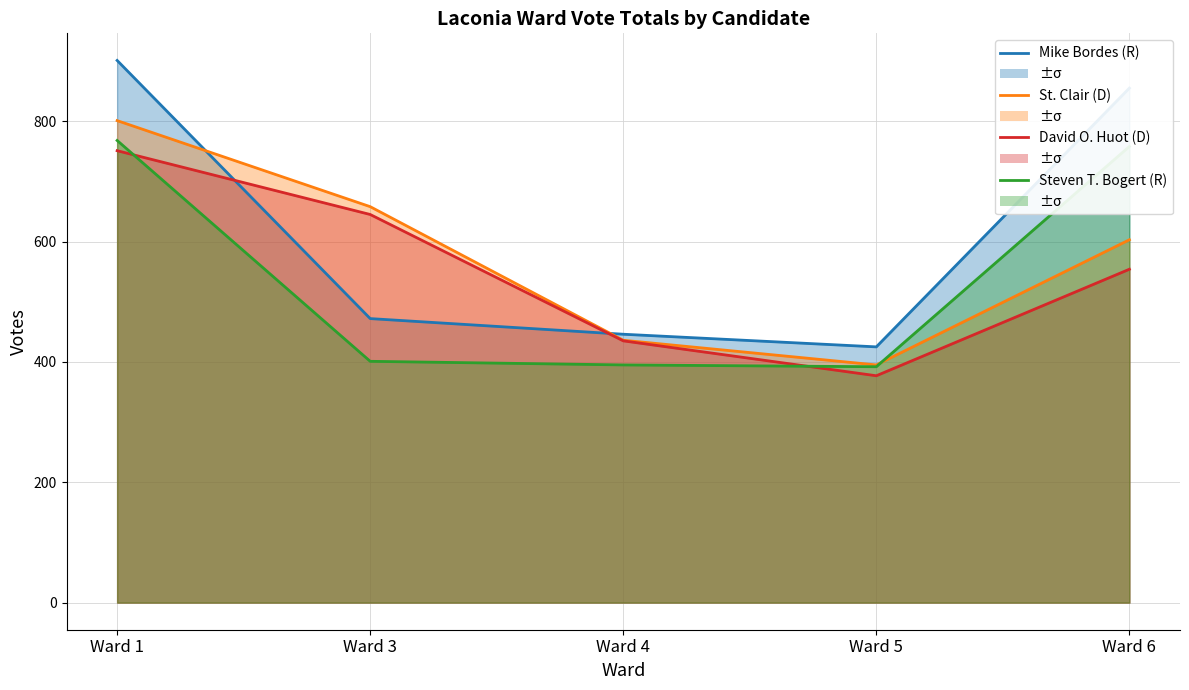

Reading left to right, extract all data points from this chart.

Mike Bordes (R): 901	472	446	425	855
St. Clair (D): 801	658	436	395	603
David O. Huot (D): 751	645	435	377	554
Steven T. Bogert (R): 768	401	395	392	758